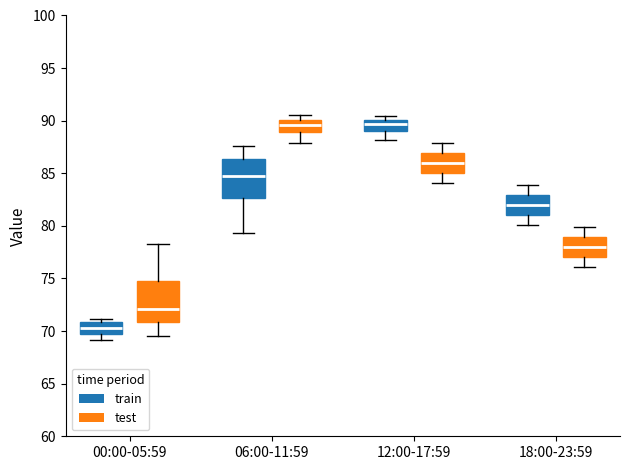

Which box has the lowest median line?

00:00-05:59 (train)